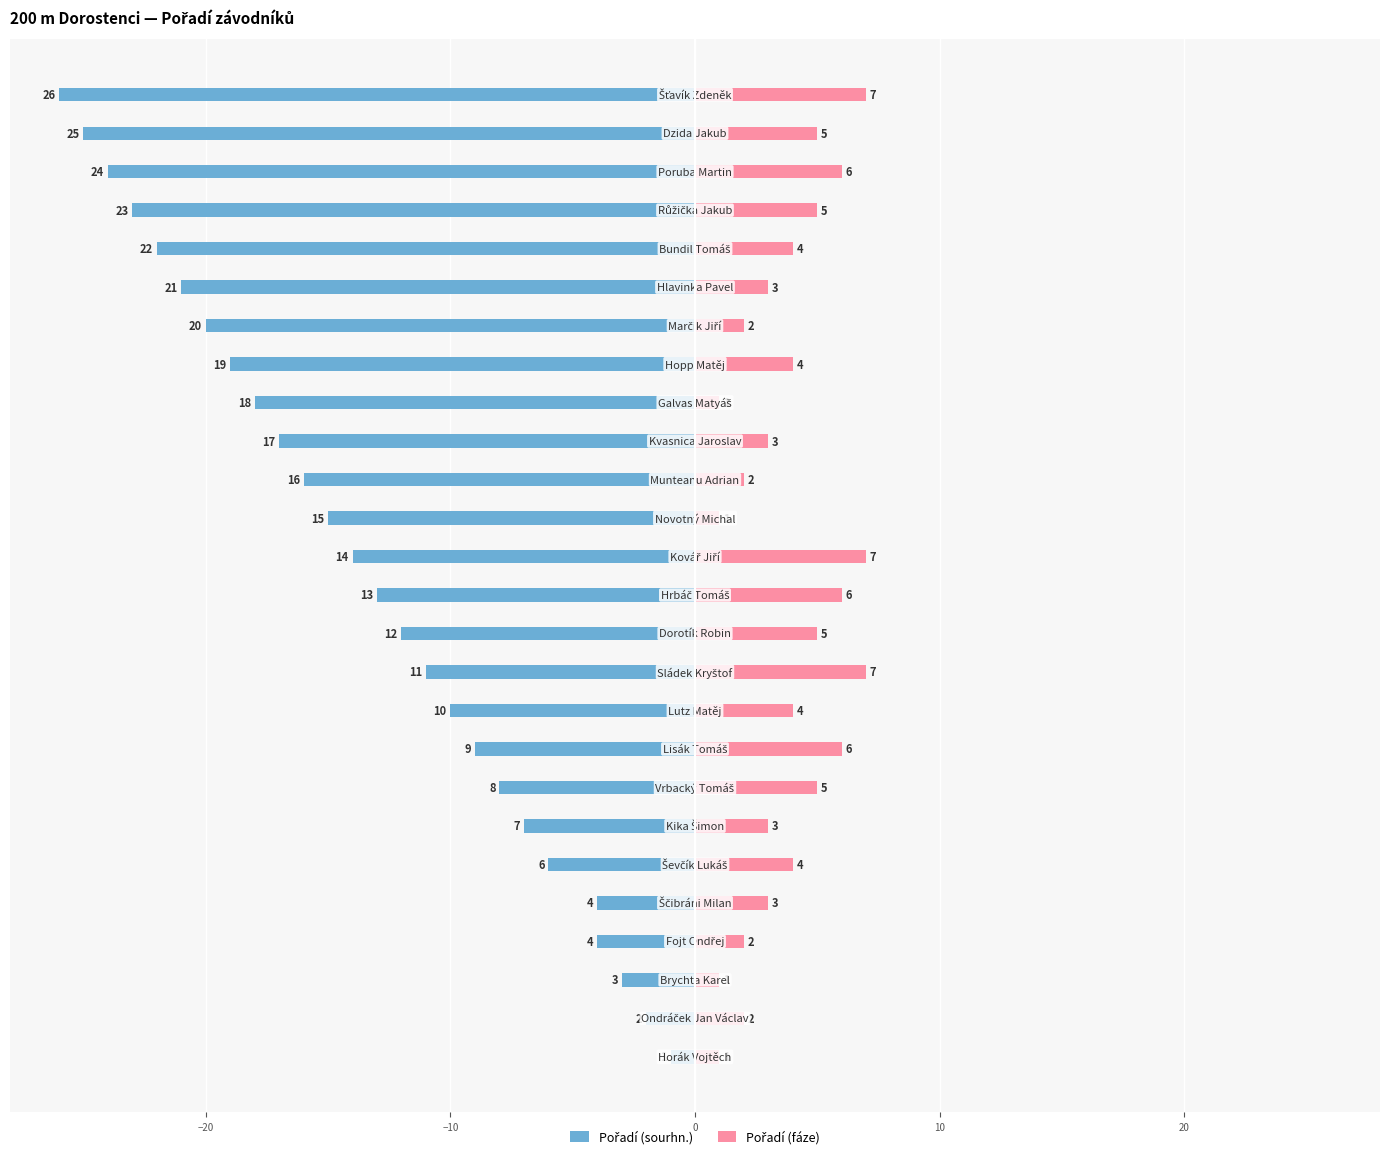

What is the label of the 5th bar from the right?

21